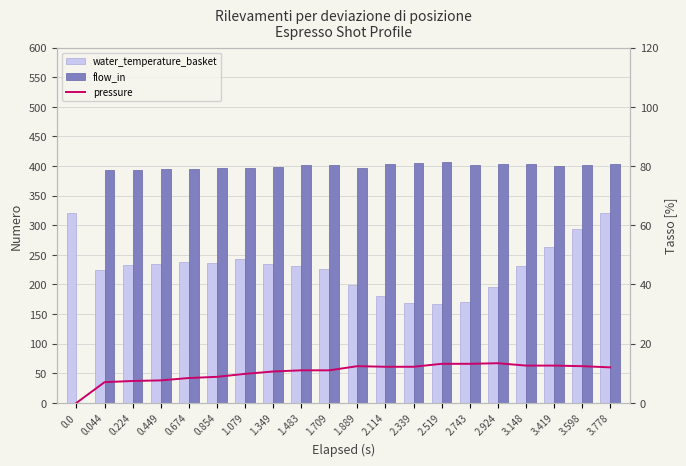

Rank the categories by flow_in value from lowest to highest.

0.0, 0.044, 0.224, 0.449, 0.674, 0.854, 1.079, 1.889, 1.349, 3.419, 1.709, 2.743, 1.483, 3.598, 2.114, 2.924, 3.148, 3.778, 2.339, 2.519